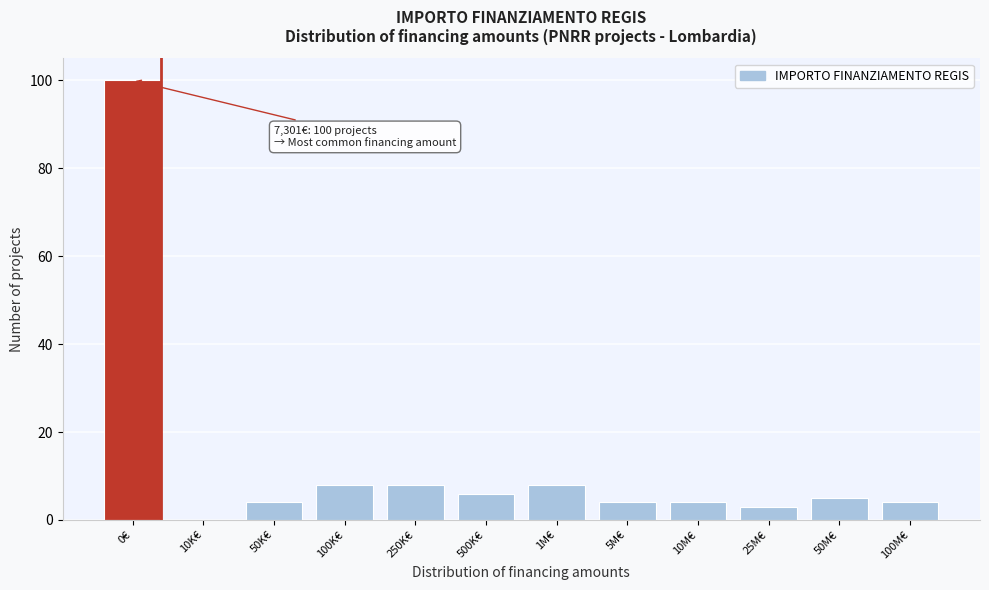

Reading left to right, transcribe all the data shown in this chart.

0€=100	10K€=0	50K€=4	100K€=8	250K€=8	500K€=6	1M€=8	5M€=4	10M€=4	25M€=3	50M€=5	100M€=4